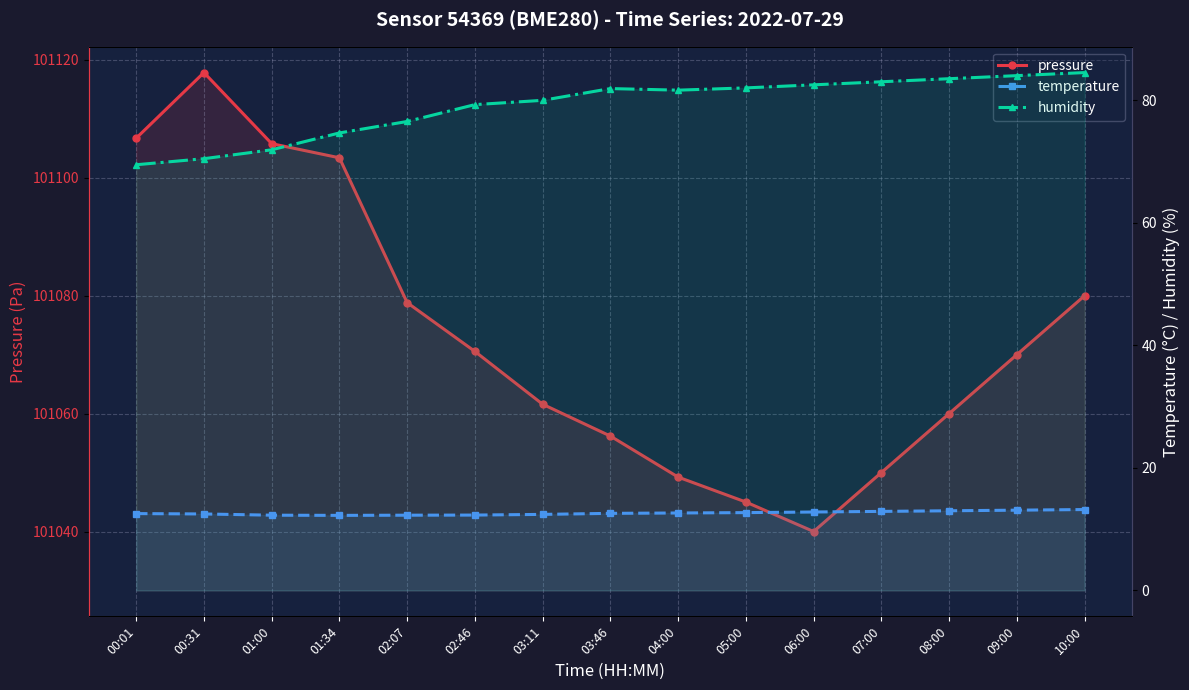

List the series in order of their peak value, highest first.

pressure, humidity, temperature